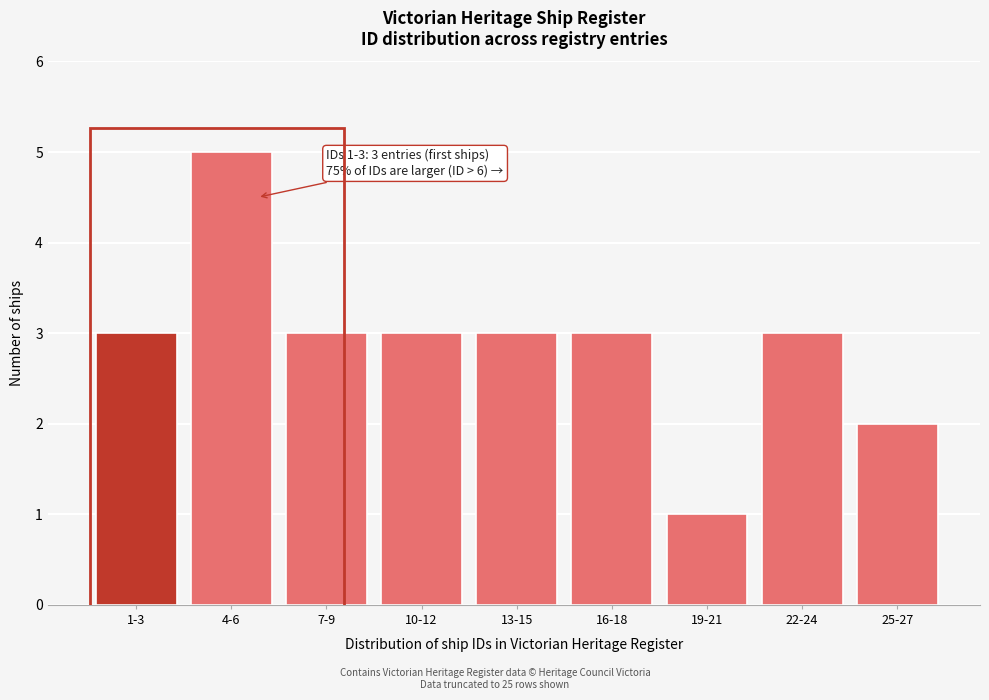

Reading left to right, list all the values displayed in this chart.

3	5	3	3	3	3	1	3	2